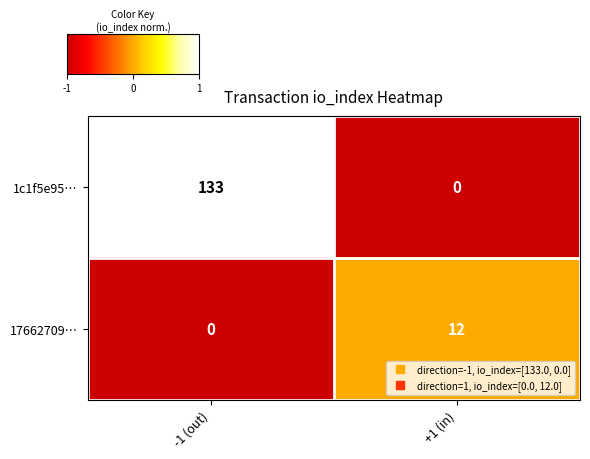

What is the difference between the 1c1f5e95… values at +1 (in) and -1 (out)?

133